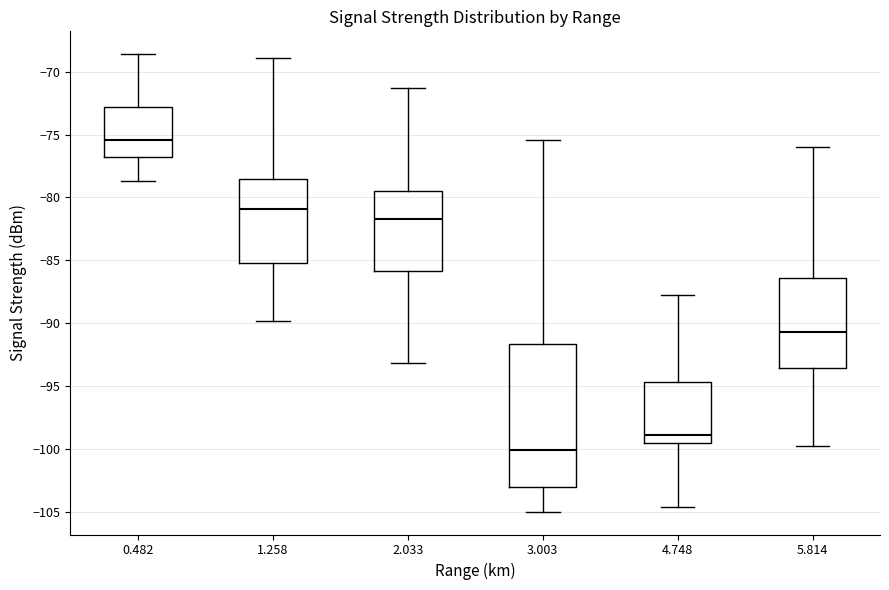

Where is the lower edge of the box at x = 3.003 on the y-axis? The values are not printed on the chart, so give them approximately, as read against the axis.

-103.0